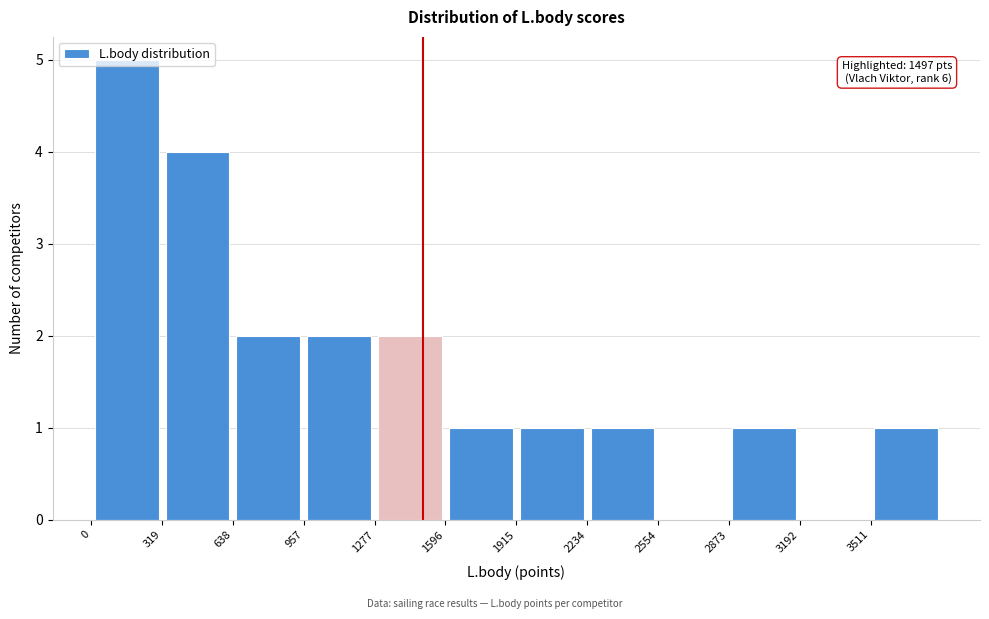

Which range on the x-axis has the tallest bar?

0 to 300